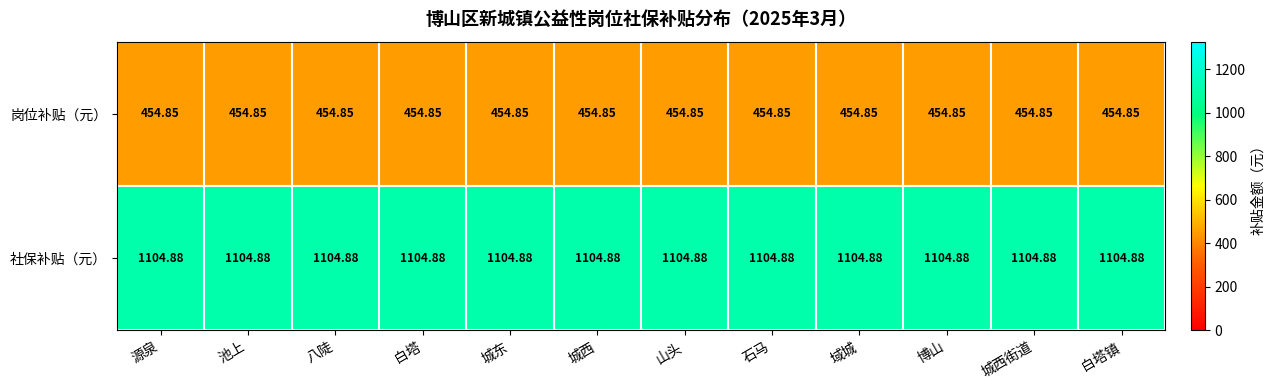

What is the smallest value displayed?

454.9